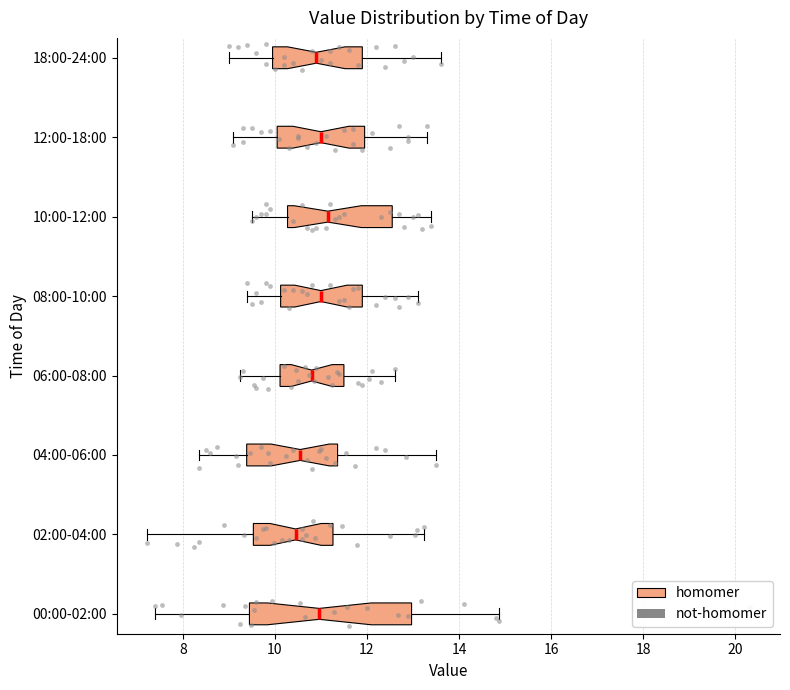

Reading bottom to top, read every box against the x-axis: the position of its median line, the range the box covers, and the ends of its whiskers. The values are not printed on the chart, so give them approximately, as read against the axis.

00:00-02:00: median 11.0, box 9.4 to 13.0, whiskers 7.4 to 14.8
02:00-04:00: median 10.4, box 9.6 to 11.2, whiskers 7.2 to 13.2
04:00-06:00: median 10.6, box 9.4 to 11.4, whiskers 8.4 to 13.6
06:00-08:00: median 10.8, box 10.2 to 11.6, whiskers 9.2 to 12.6
08:00-10:00: median 11.0, box 10.2 to 12.0, whiskers 9.4 to 13.2
10:00-12:00: median 11.2, box 10.2 to 12.6, whiskers 9.6 to 13.4
12:00-18:00: median 11.0, box 10.0 to 12.0, whiskers 9.2 to 13.4
18:00-24:00: median 11.0, box 10.0 to 12.0, whiskers 9.0 to 13.6